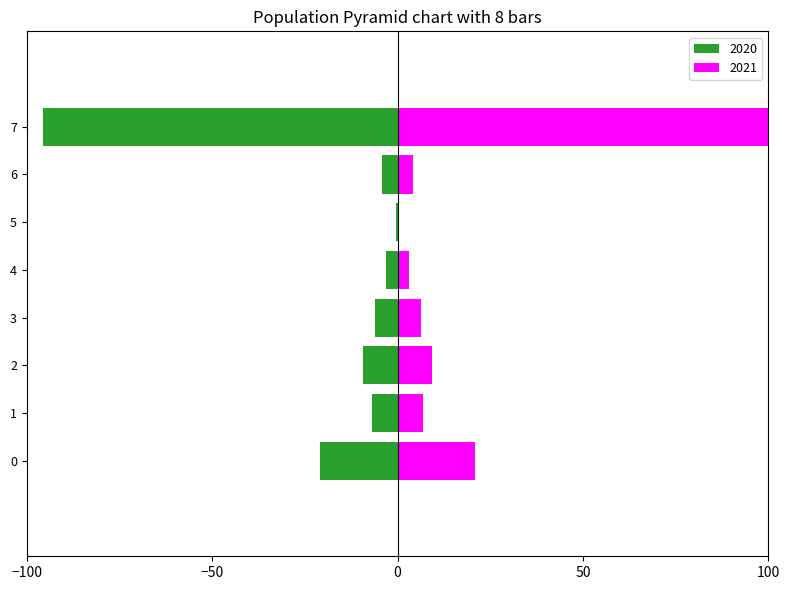

Reading left to right, what are all the values shown in this chart?

2020: -20.8	-6.8	-9.4	-6.2	-3.2	-0.4	-4.2	-95.7
2021: 21.0	7.0	9.4	6.2	3.2	0.4	4.2	100.0